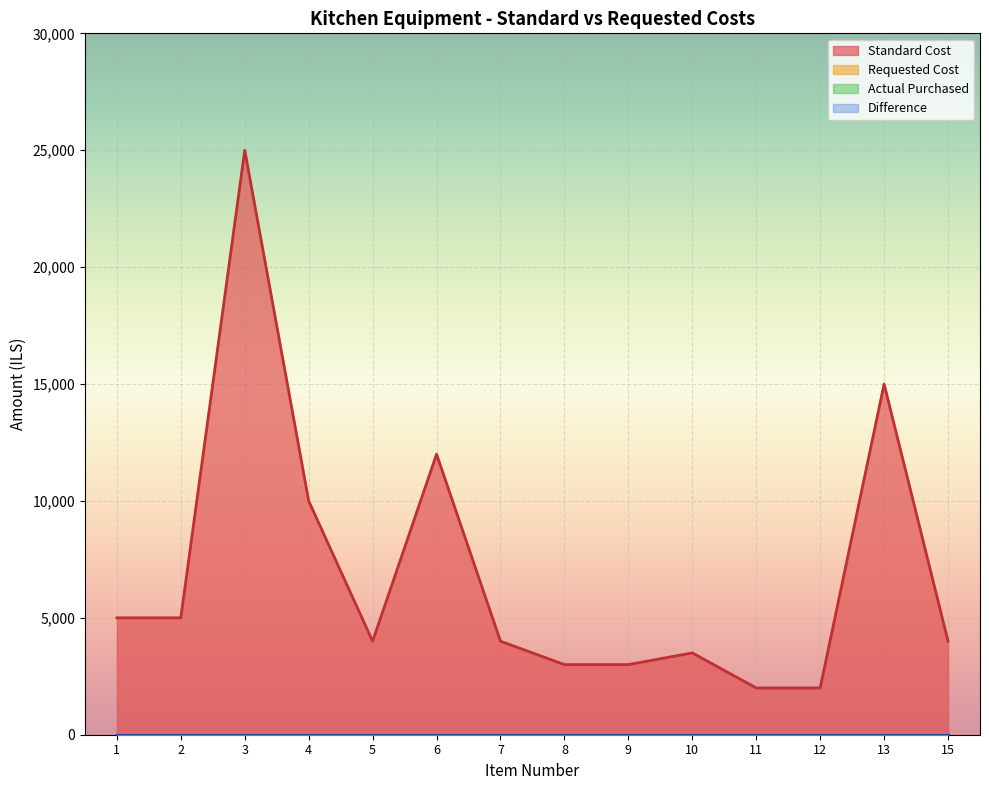

What is the spread (max minus min) of values at 8?

3000